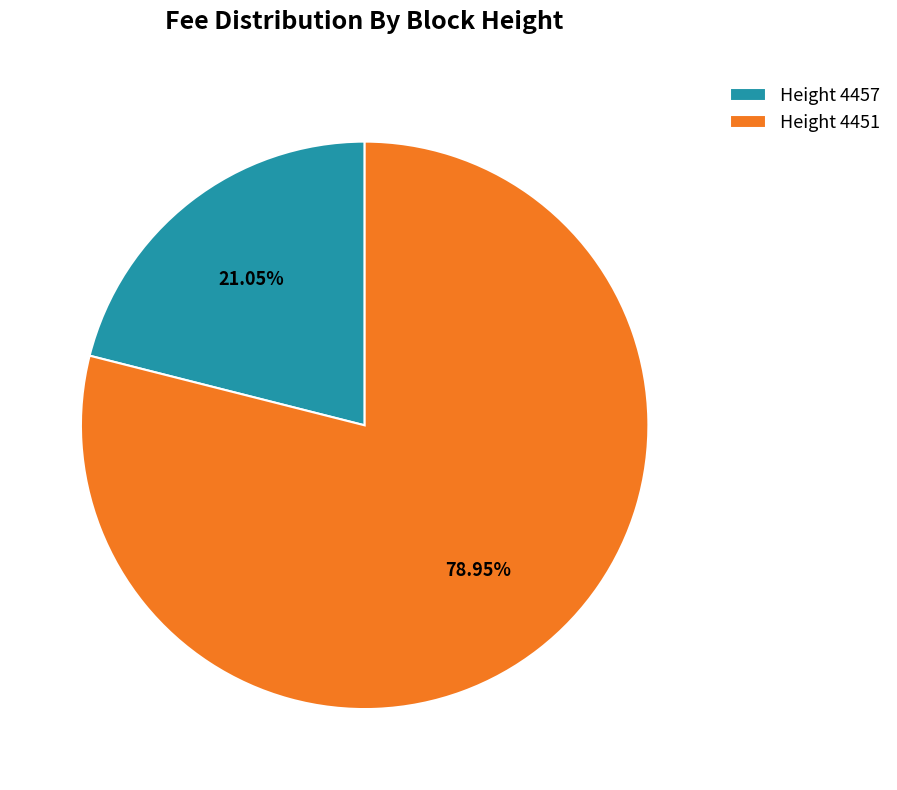

How many segments does this pie chart have?

2